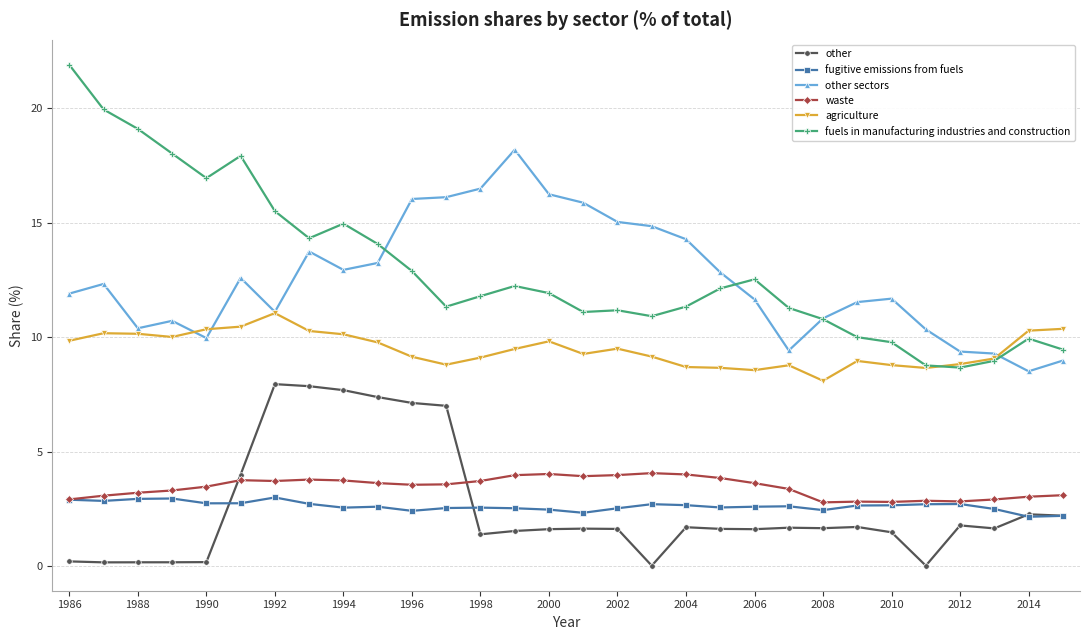

Which series has the largest range (max minus min)?

fuels in manufacturing industries and construction